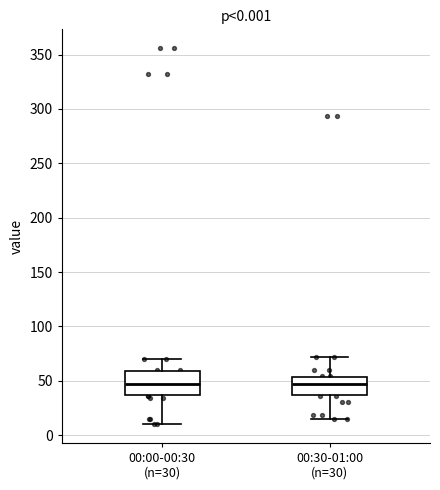

Comparing the boxes themselves (not the whiskers), which one is the tallest?

00:00-00:30 (n=30)